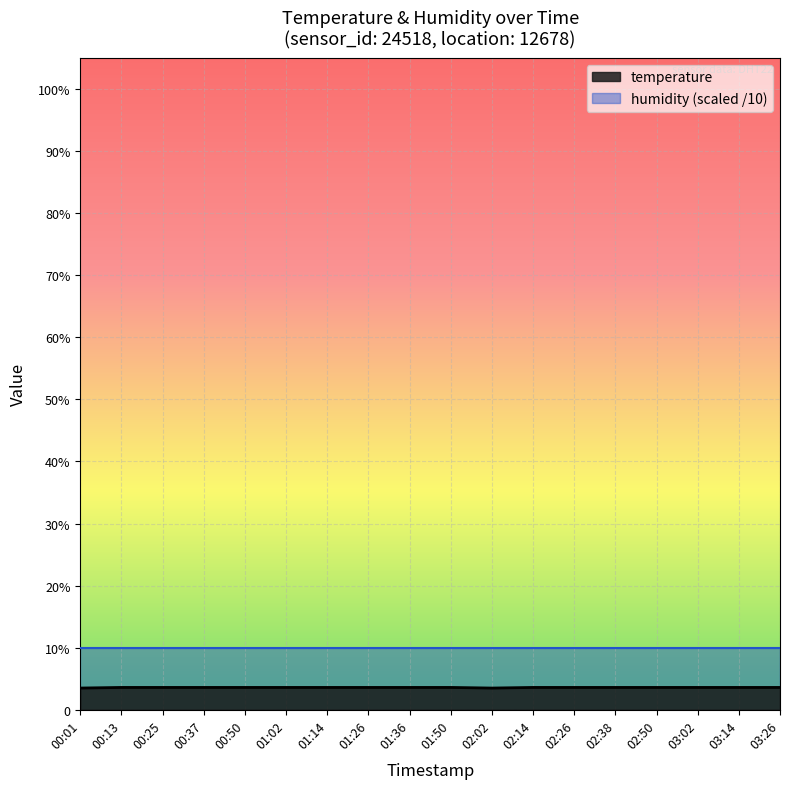

What is the label of the 6th point from the left?

01:02